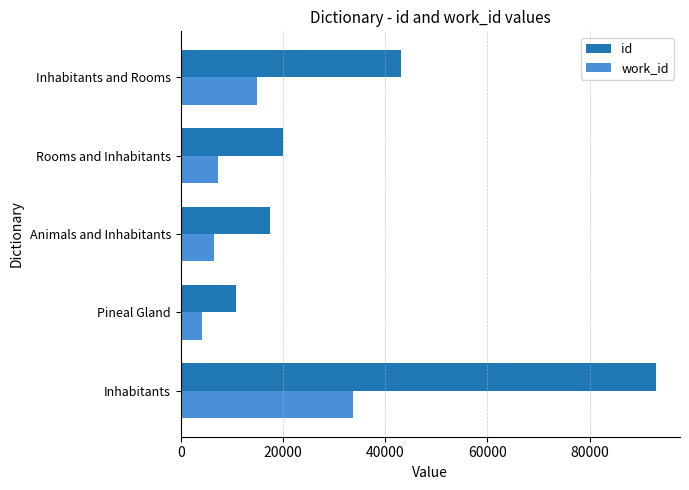

How many categories are shown in the chart?

5